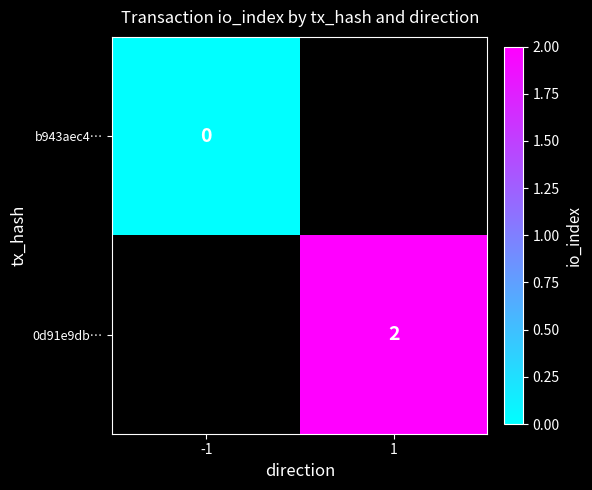

Is the value of b943aec4… at -1 greater than the value of 0d91e9db… at 1?

No